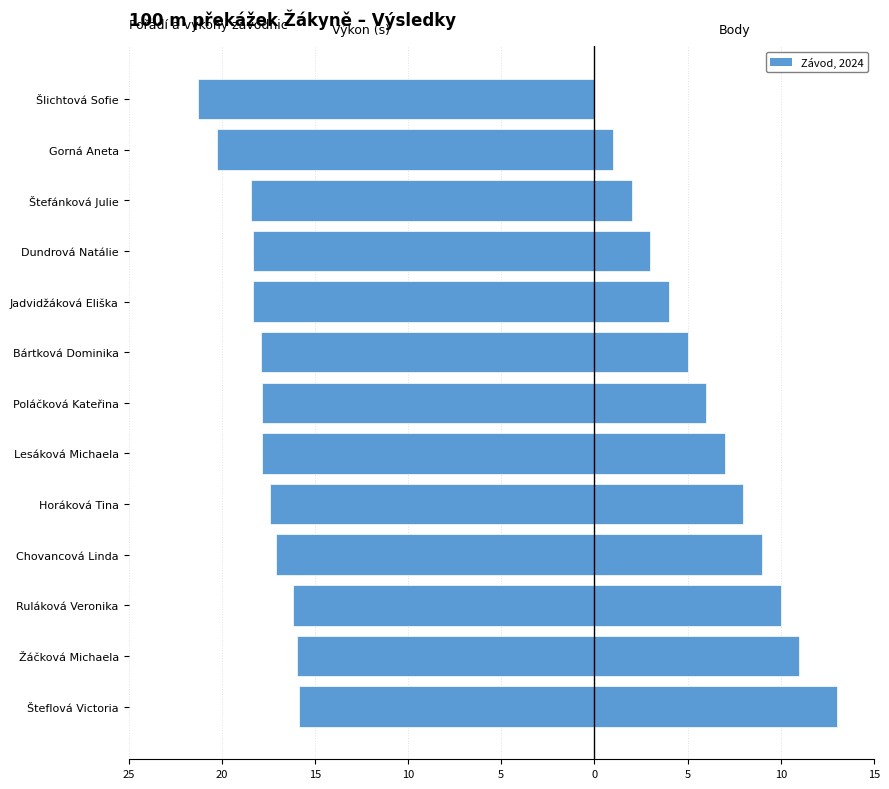

How many positive values does the Body series have?

12